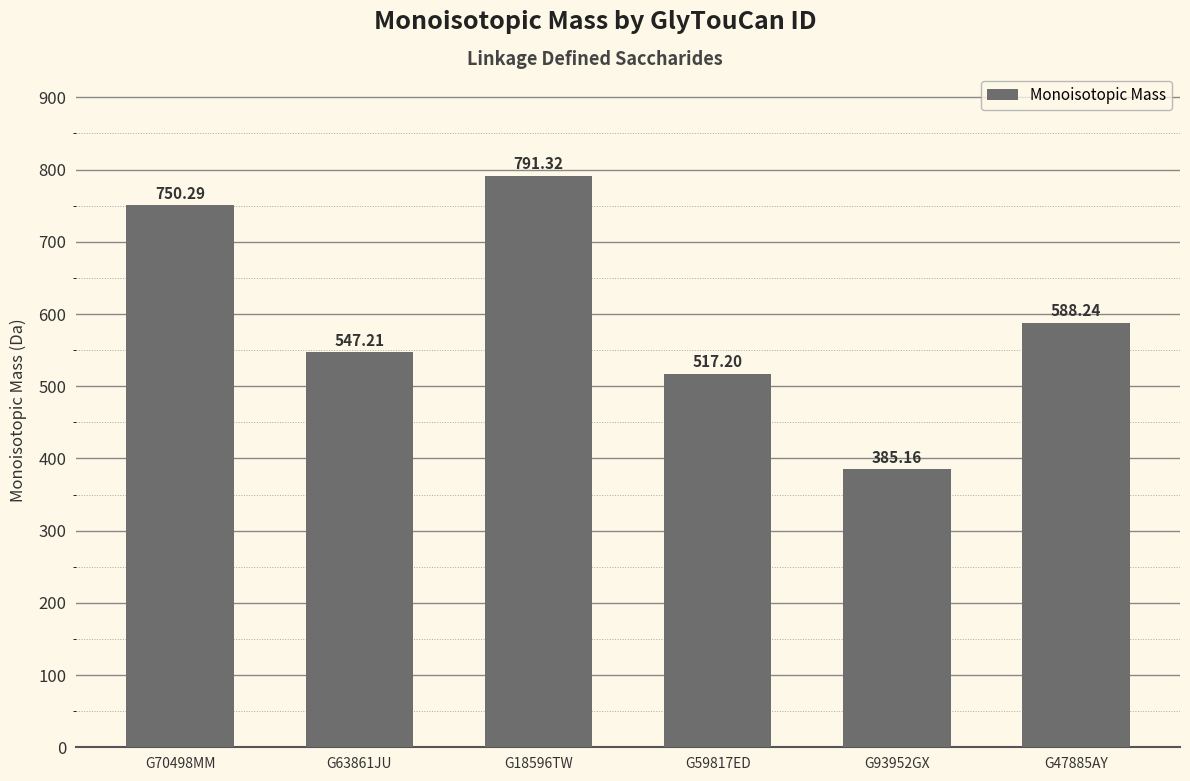

What is the smallest value displayed?

385.2